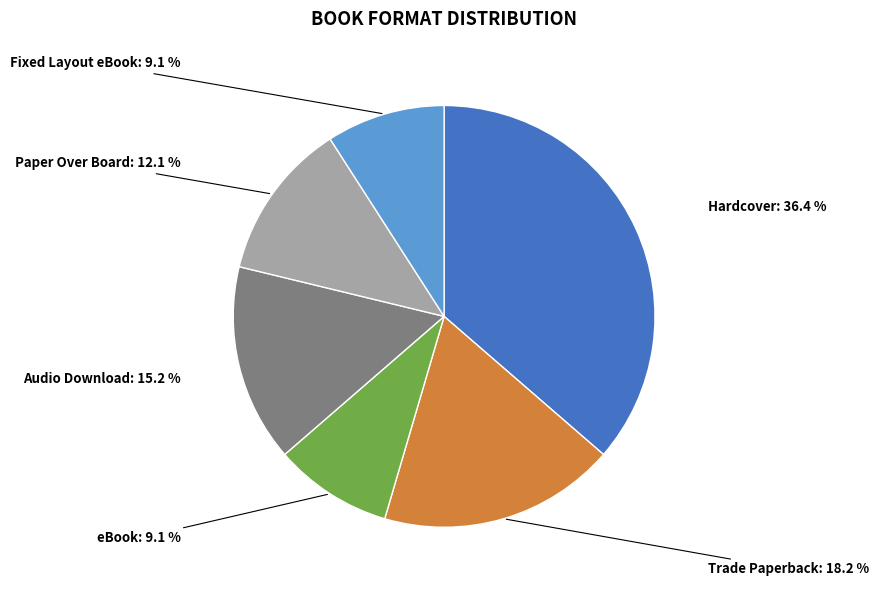

Is there a majority slice in this chart?

No